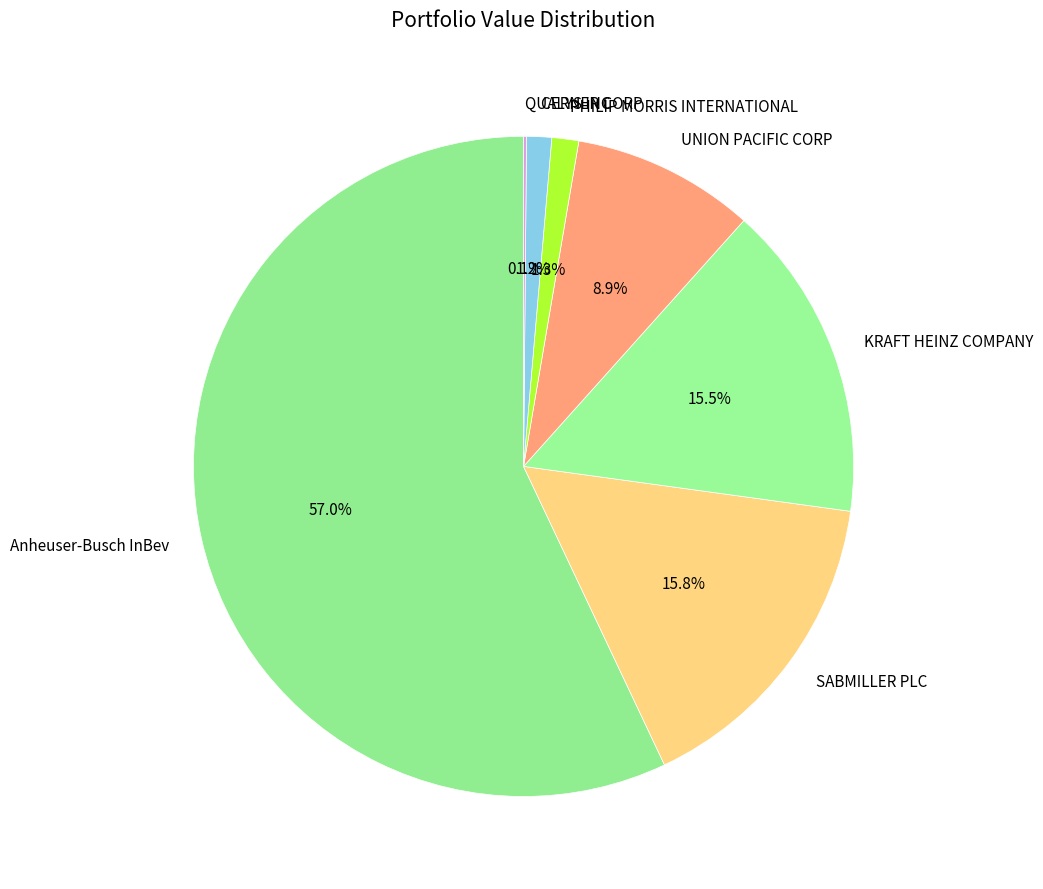

Approximately how many times larger is the value at SABMILLER PLC compared to Anheuser-Busch InBev?

0.3